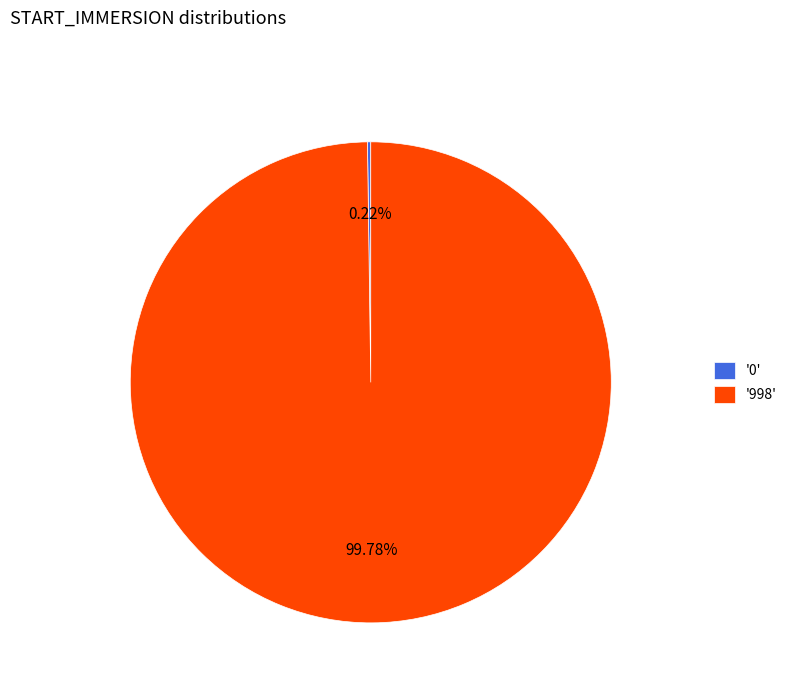

Is there a majority slice in this chart?

Yes